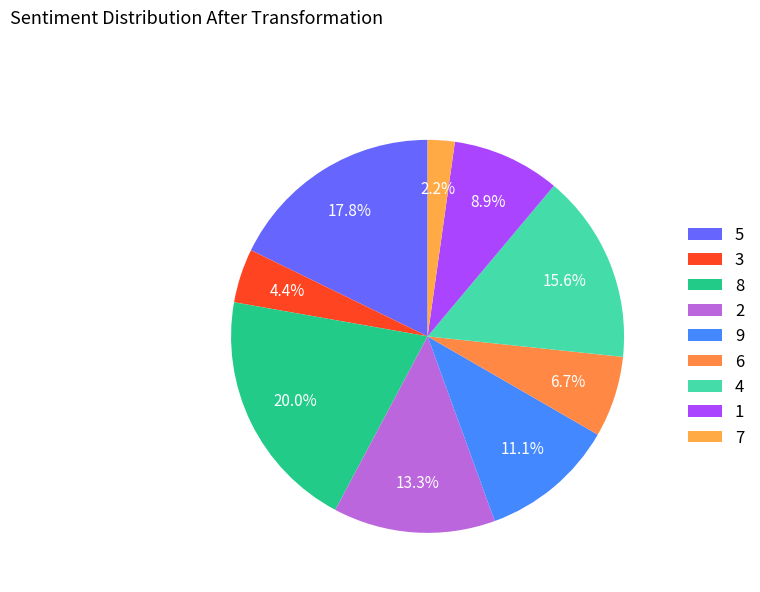

What is the smallest slice in the pie chart?

7